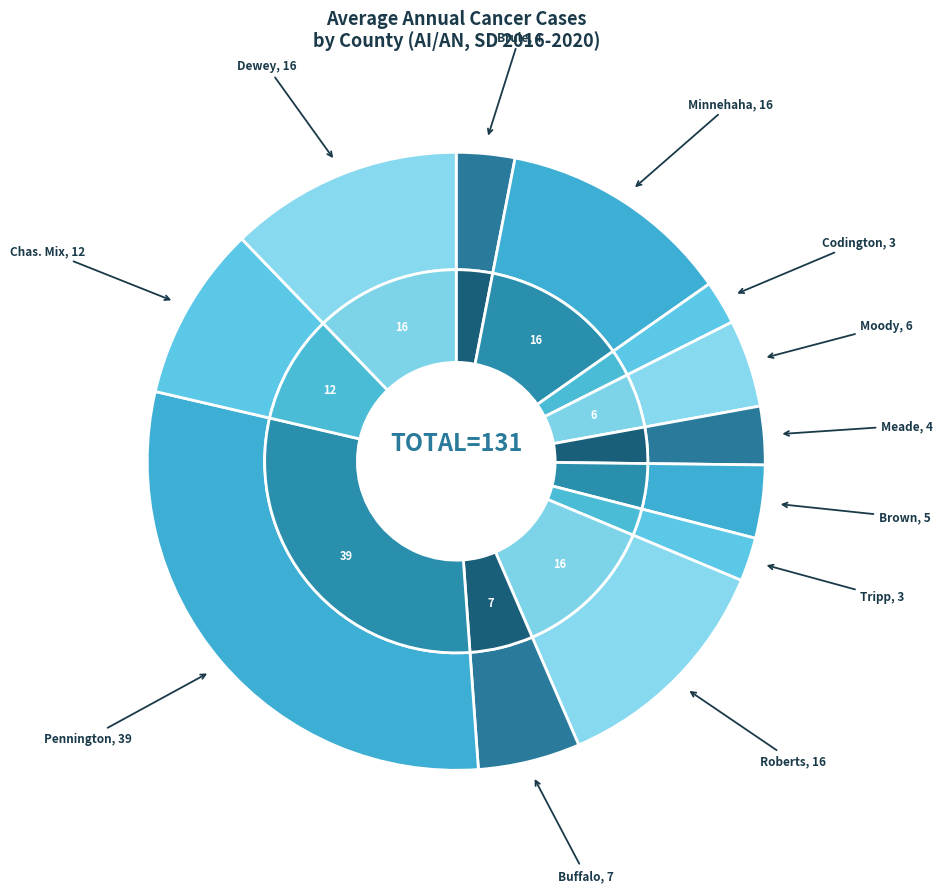

What is the change in value from Codington County to Dewey County?

+13